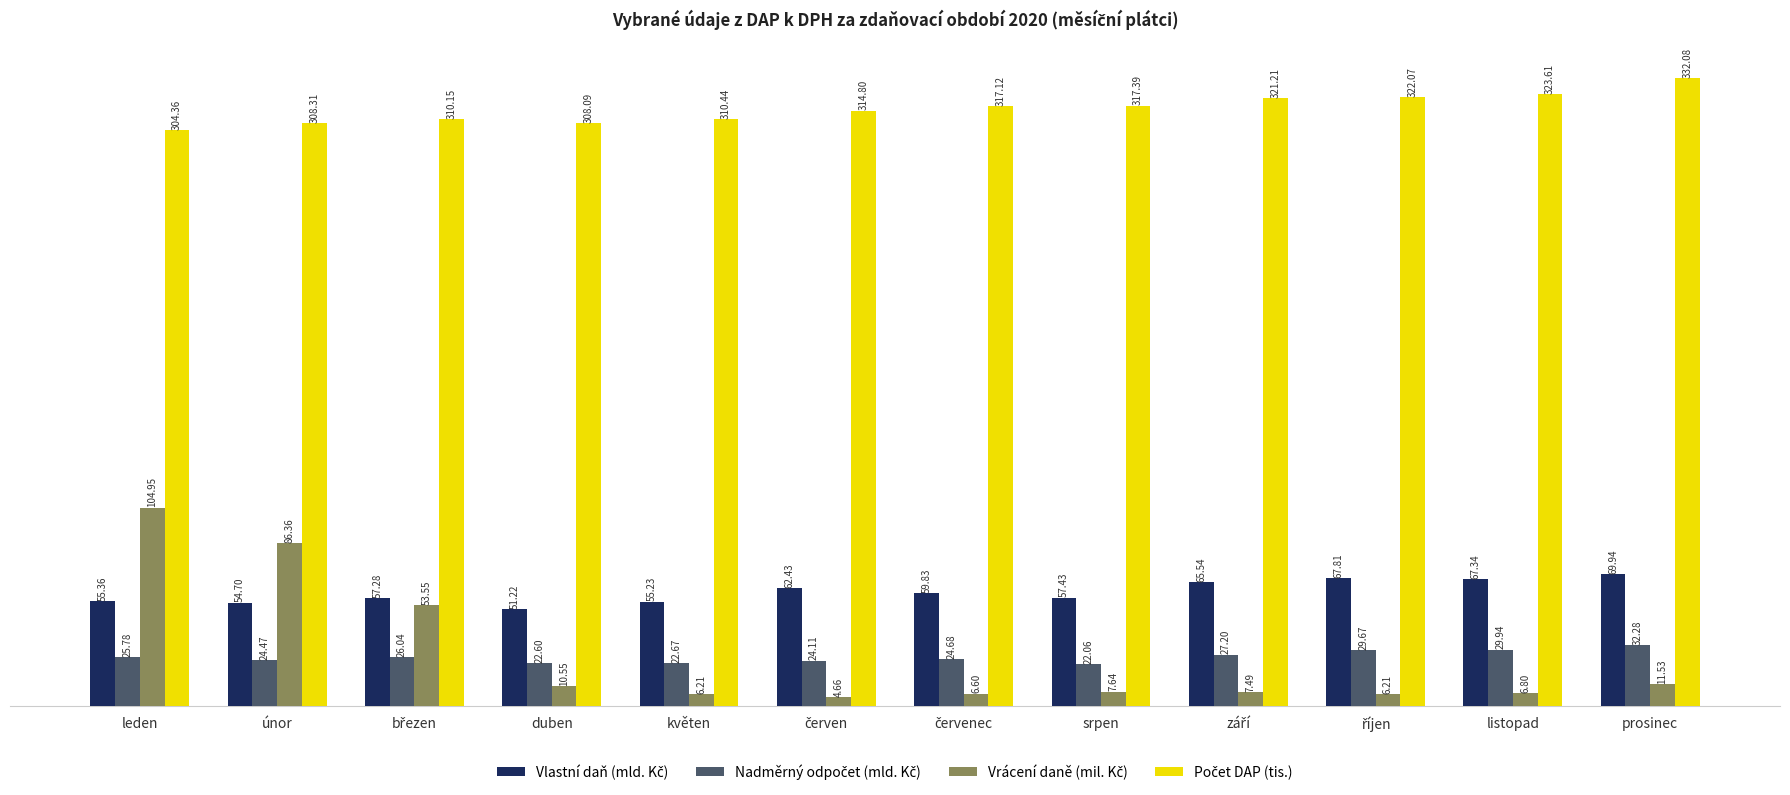

What is the total value across all series at květen?

394.6